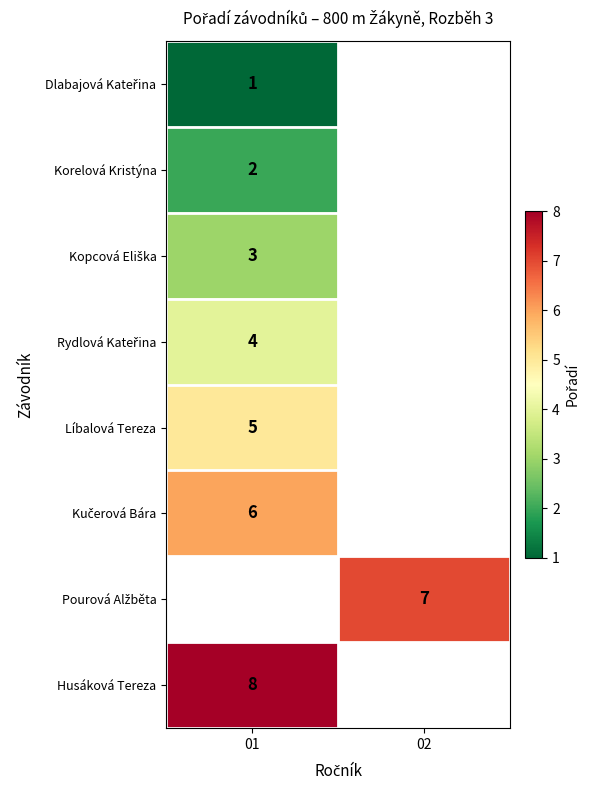

The value of Husáková Tereza at 01 is 4. True or false?

False